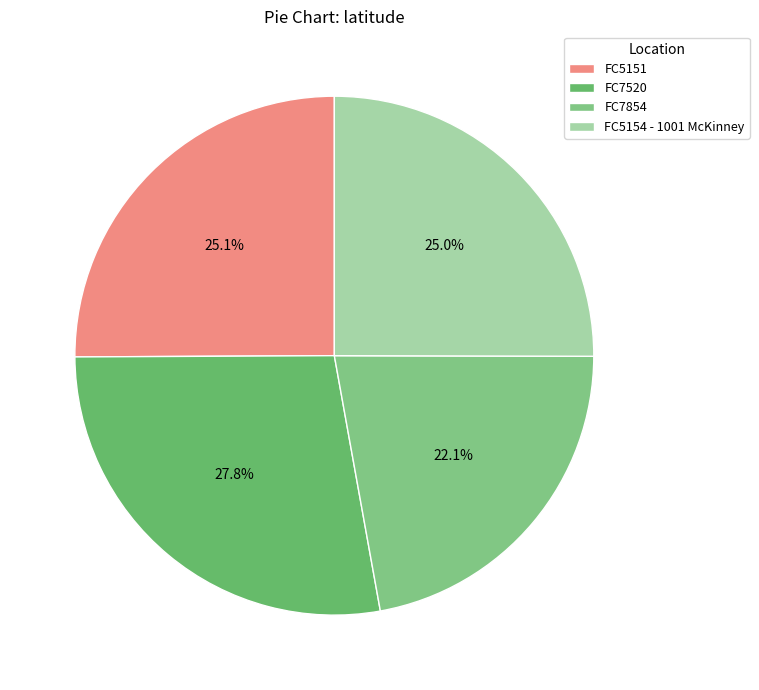

True or false: FC7854 accounts for 22% of the total.

True